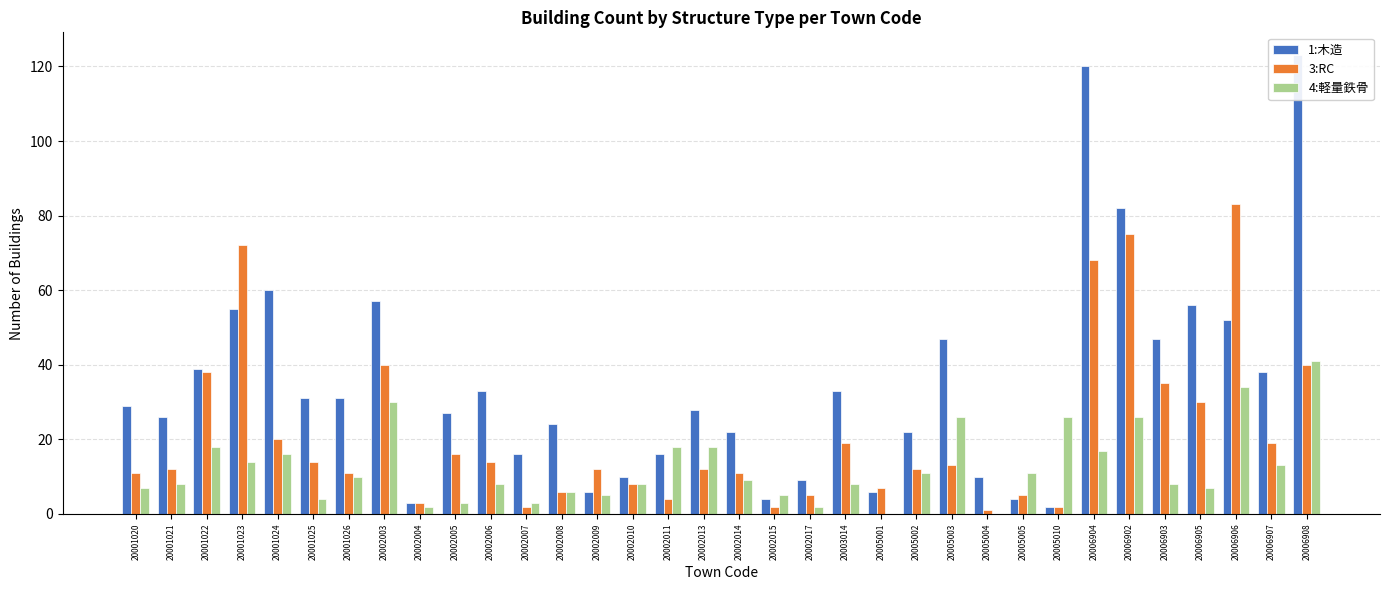

Which label corresponds to the largest value in the chart?

20006908